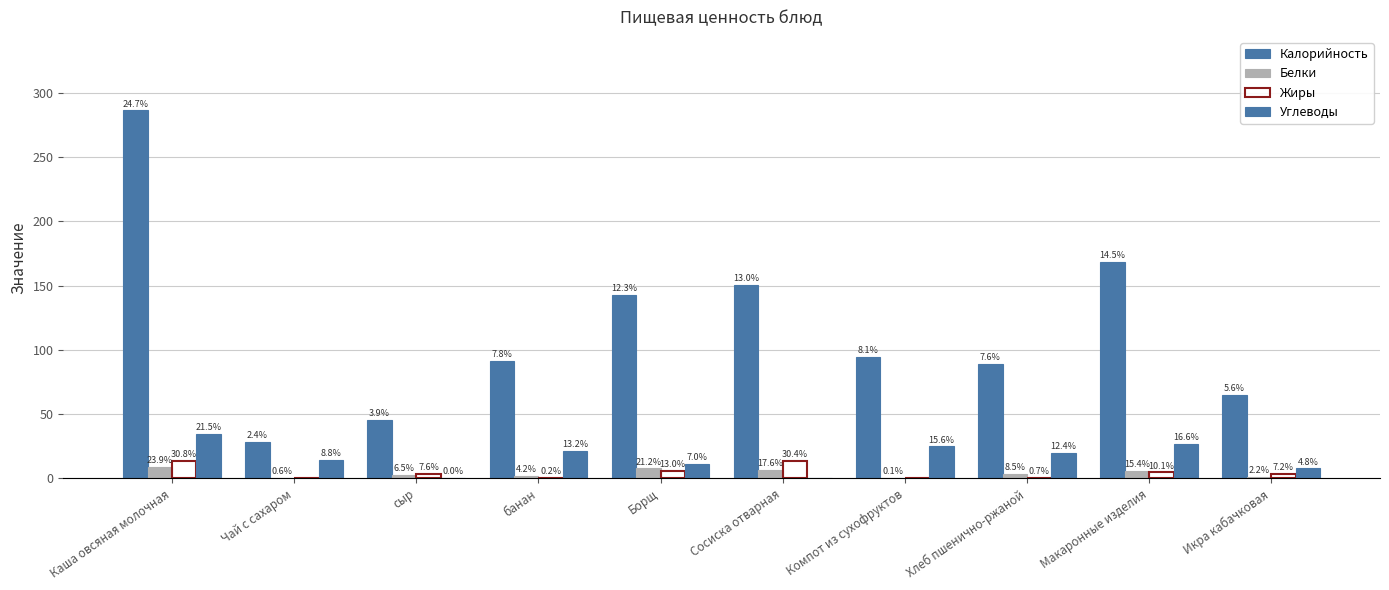

Is the value of Белки at банан greater than the value of Калорийность at Икра кабачковая?

No